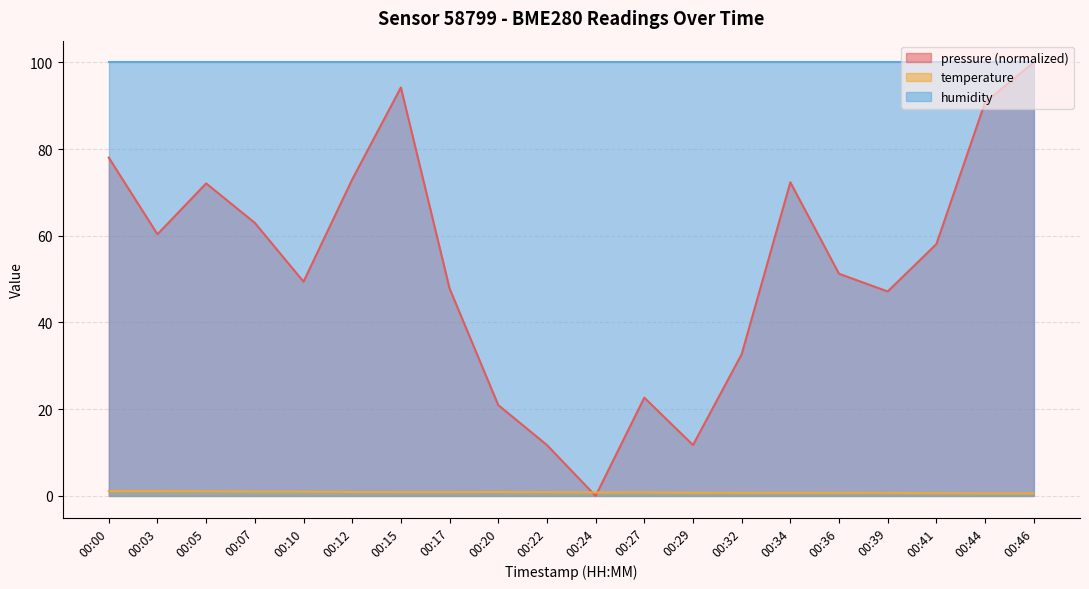

How many intersections are there between pressure and temperature?

2